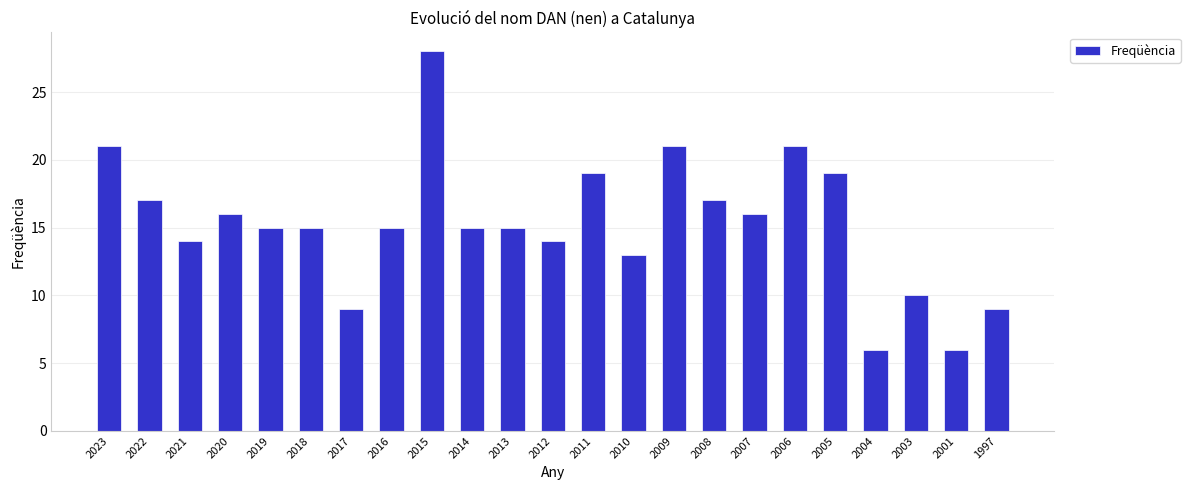

What is the change in value from 2020 to 1997?

-7